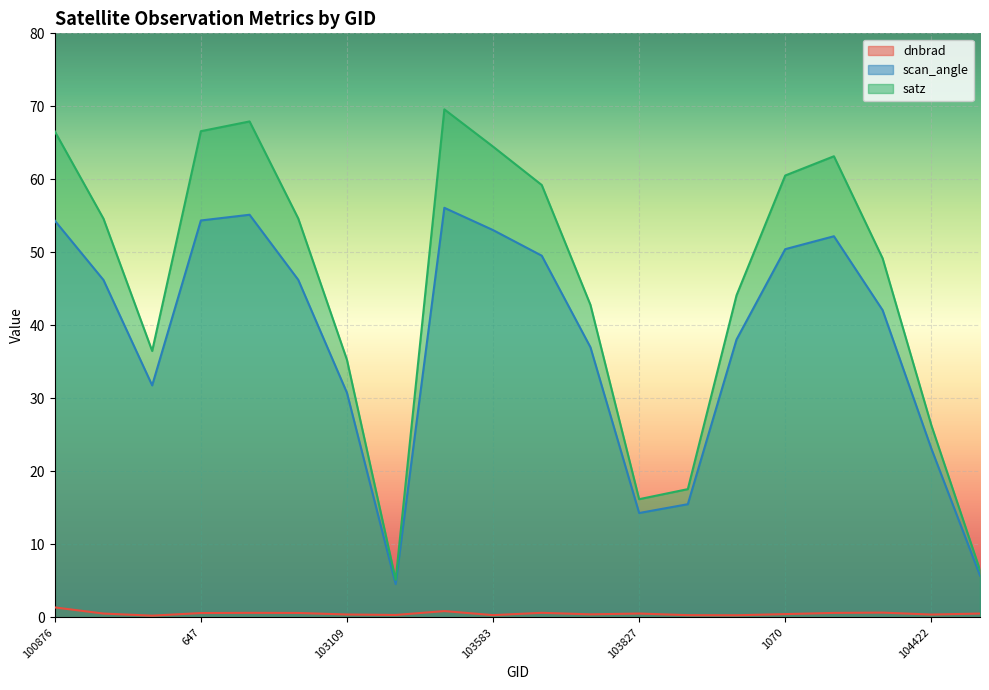

Where is the first local minimum for satz?

102741